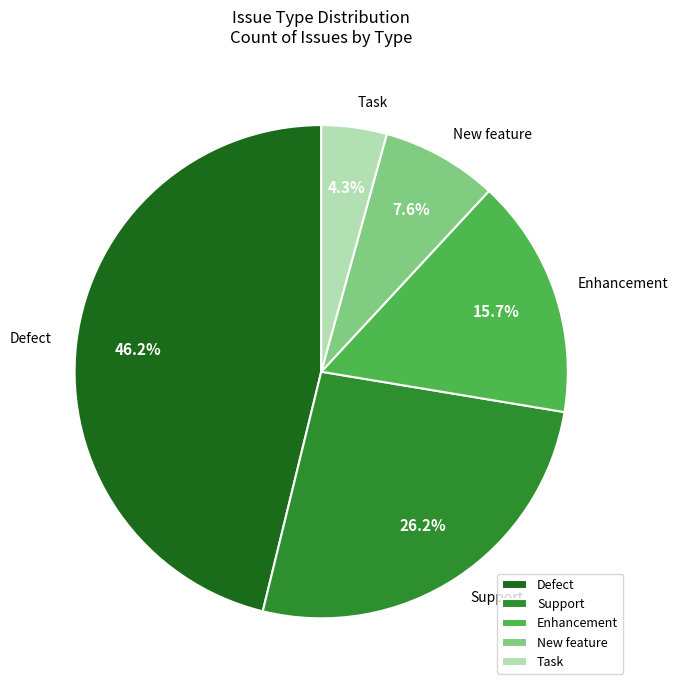

How many slices are in this pie chart?

5